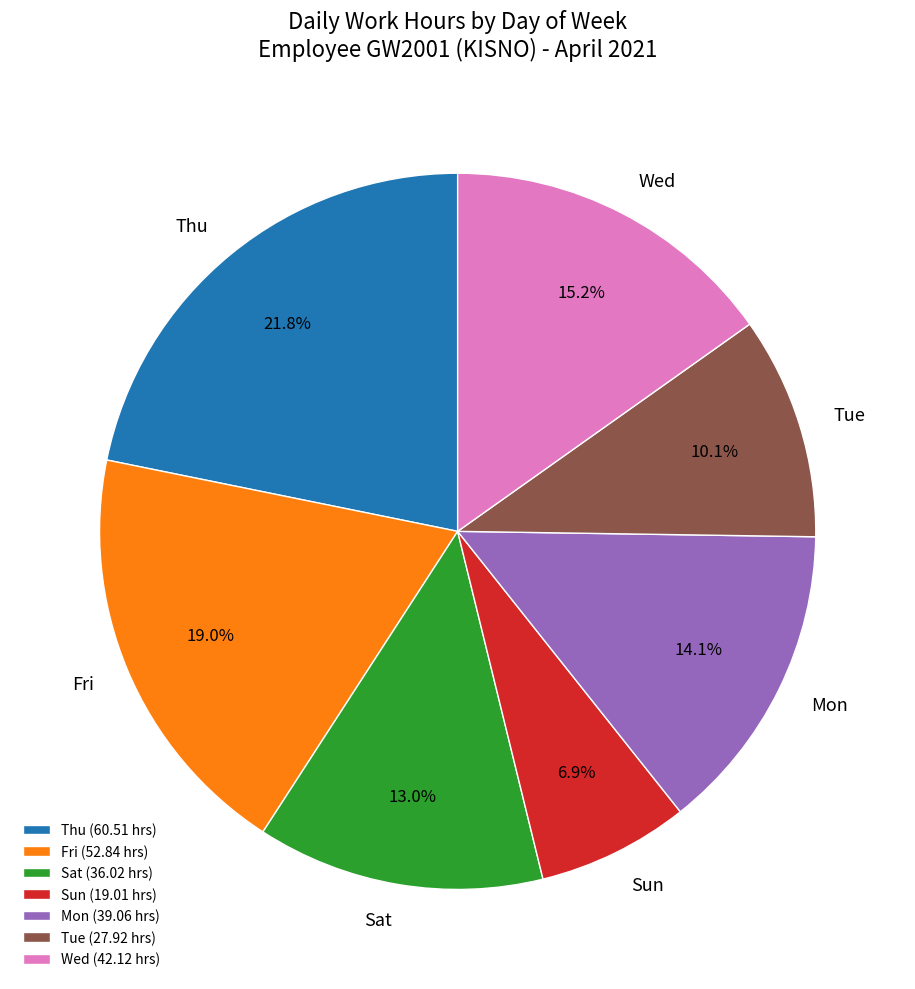

Which category has the biggest portion of the pie?

Thu (60.51 hrs)